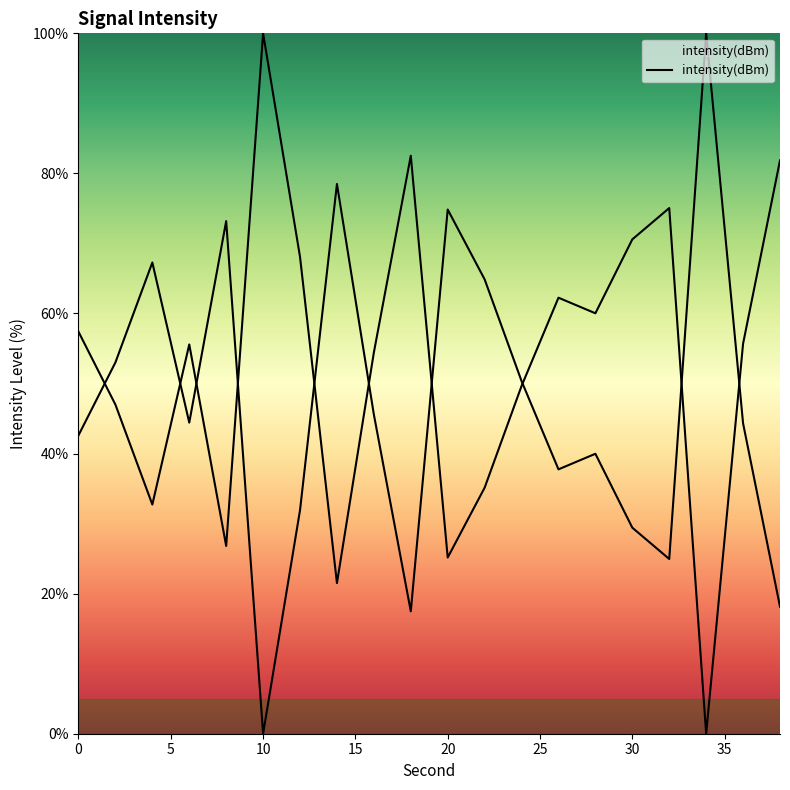

List the labels in order of value, smallest first.

34, 14, 20, 8, 4, 22, 2, 24, 16, 6, 36, 0, 28, 26, 12, 30, 32, 38, 18, 10